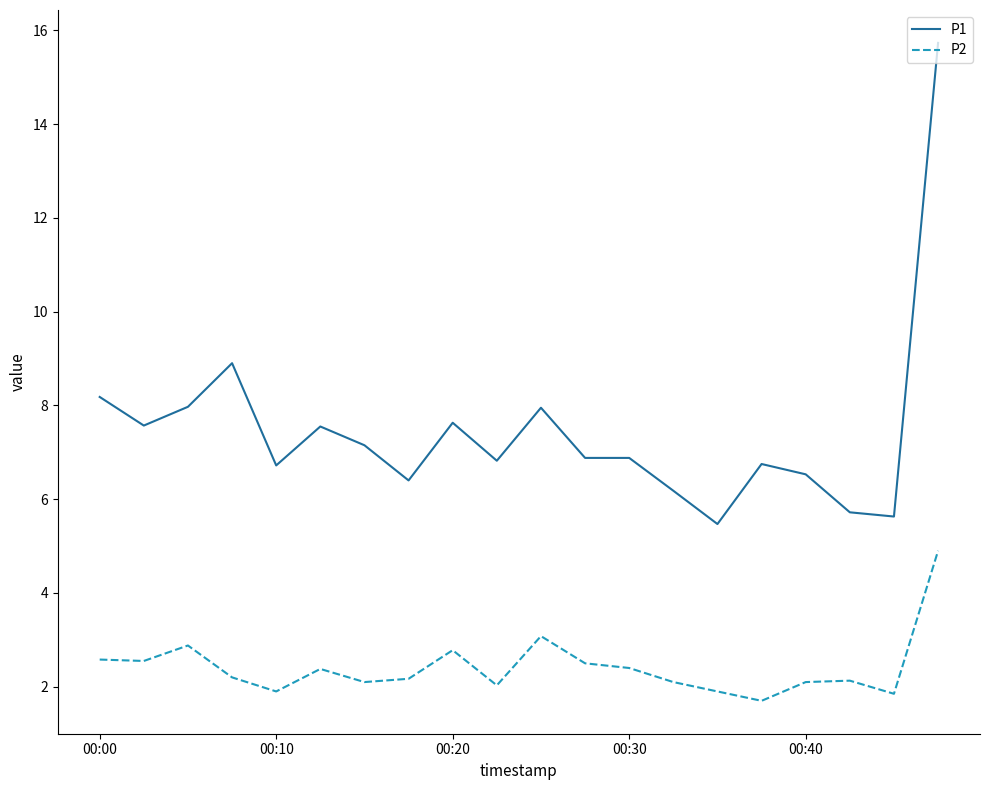

What is the highest value of the P1 series?

15.7